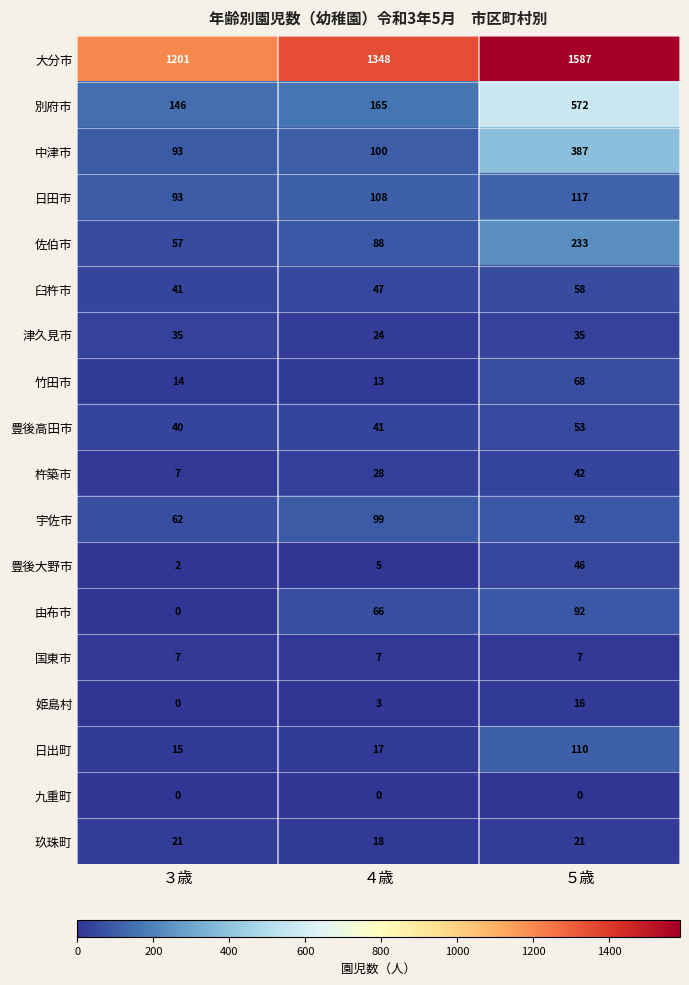

Which label corresponds to the largest value in the chart?

５歳